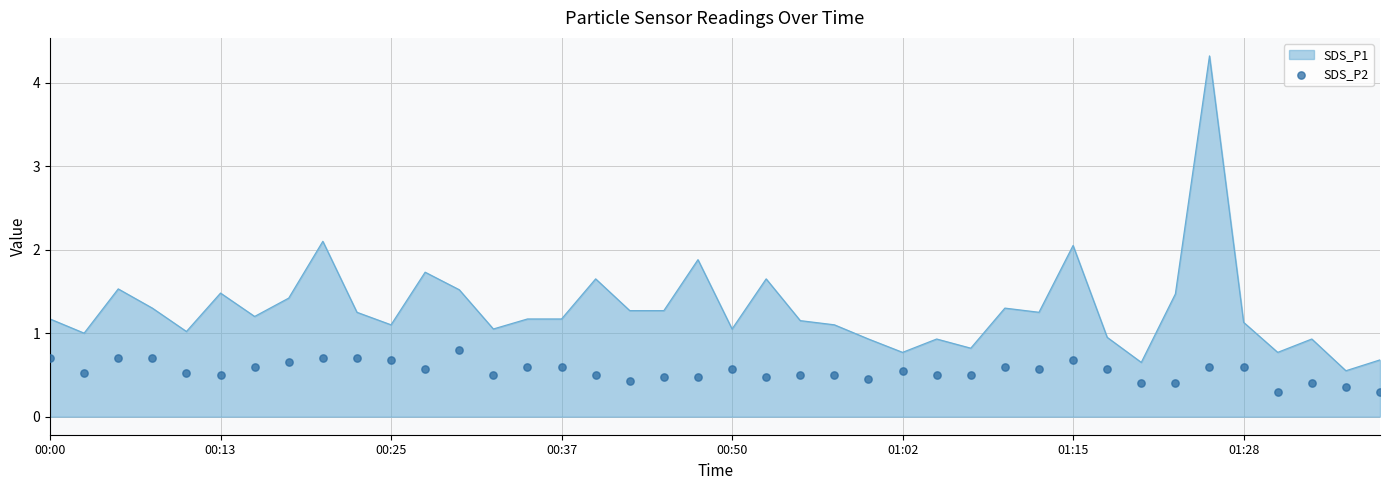

True or false: SDS_P1 has a value of 1.5 at 00:13.

True